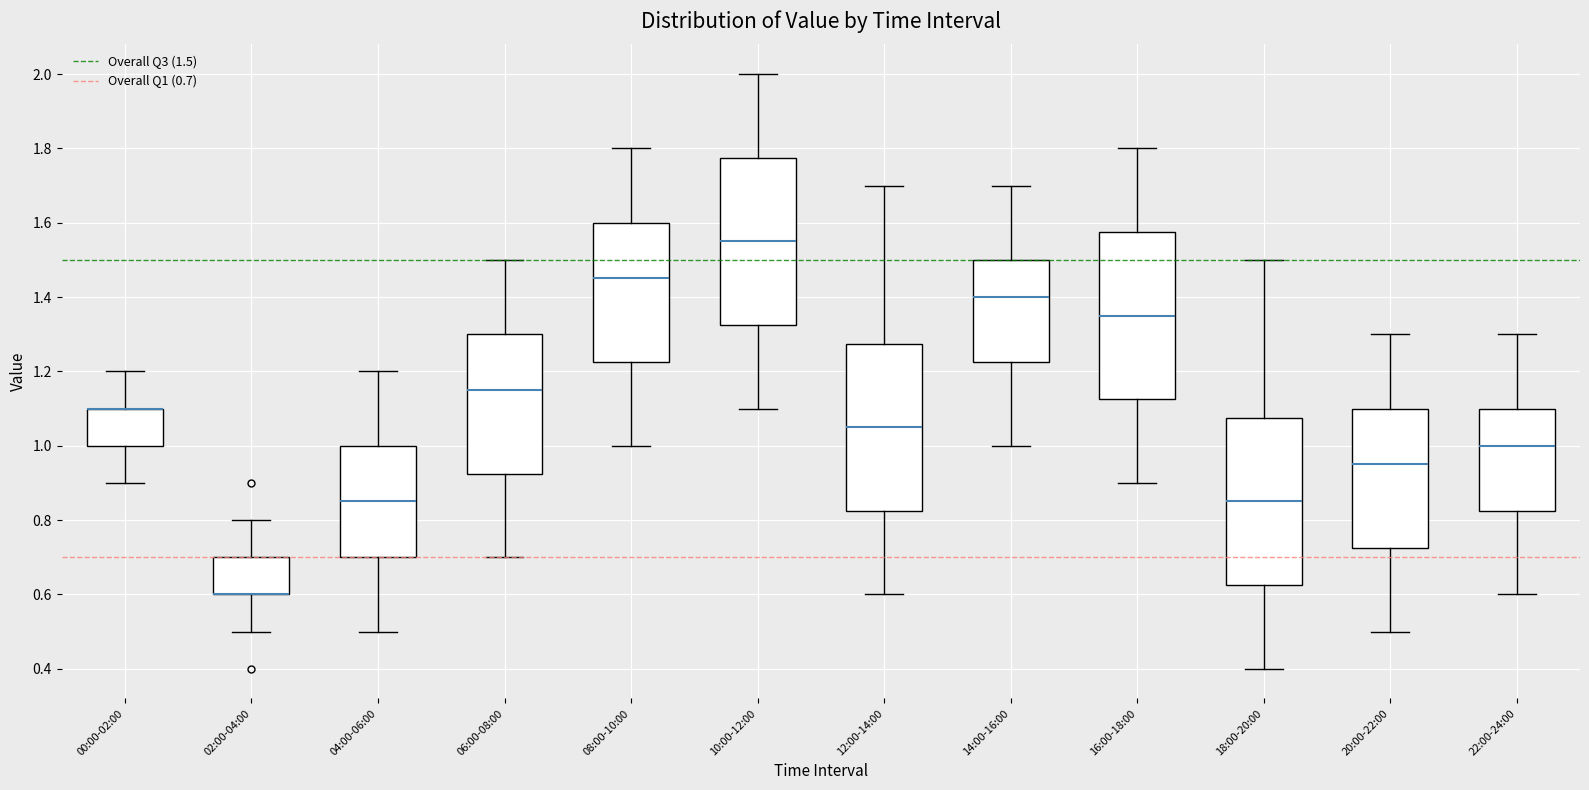

Reading left to right, transcribe this box plot: for each box, give where its median line is, the range the box spans, and where its two whiskers end, as read against the y-axis. The values are not printed on the chart, so give them approximately, as read against the axis.

00:00-02:00: median 1.10 (drawn on the box's upper edge), box 1.00 to 1.10, whiskers 0.90 to 1.20
02:00-04:00: median 0.60 (drawn on the box's lower edge), box 0.60 to 0.70, whiskers 0.50 to 0.80
04:00-06:00: median 0.86, box 0.70 to 1.00, whiskers 0.50 to 1.20
06:00-08:00: median 1.16, box 0.92 to 1.30, whiskers 0.70 to 1.50
08:00-10:00: median 1.46, box 1.22 to 1.60, whiskers 1.00 to 1.80
10:00-12:00: median 1.56, box 1.32 to 1.78, whiskers 1.10 to 2.00
12:00-14:00: median 1.06, box 0.82 to 1.28, whiskers 0.60 to 1.70
14:00-16:00: median 1.40, box 1.22 to 1.50, whiskers 1.00 to 1.70
16:00-18:00: median 1.36, box 1.12 to 1.58, whiskers 0.90 to 1.80
18:00-20:00: median 0.86, box 0.62 to 1.08, whiskers 0.40 to 1.50
20:00-22:00: median 0.96, box 0.72 to 1.10, whiskers 0.50 to 1.30
22:00-24:00: median 1.00, box 0.82 to 1.10, whiskers 0.60 to 1.30